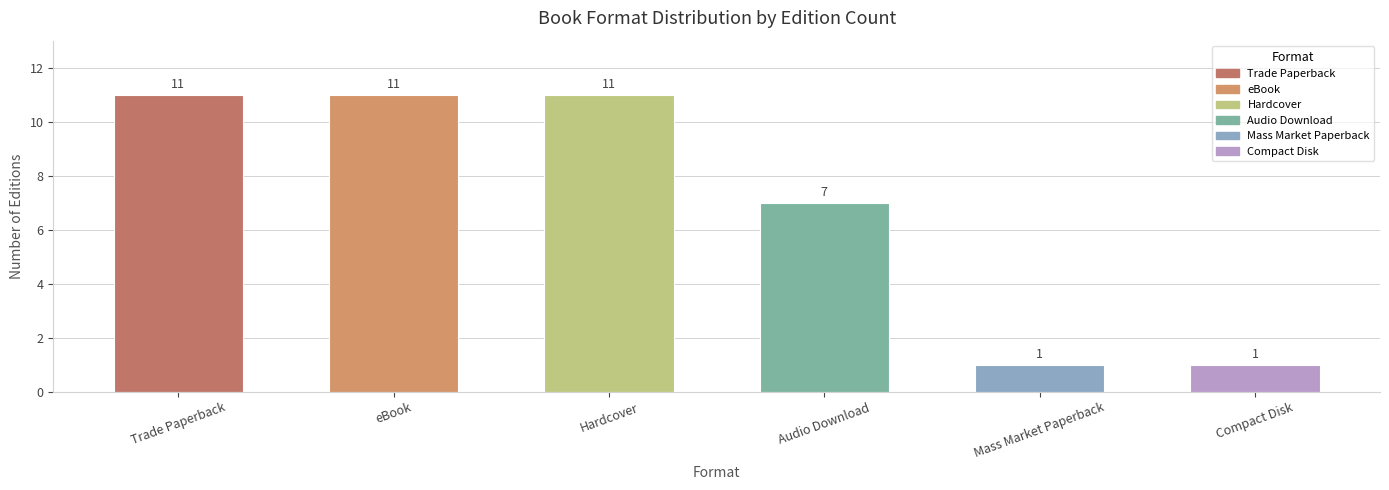

What is the ratio of the value at eBook to the value at Mass Market Paperback?

11.0